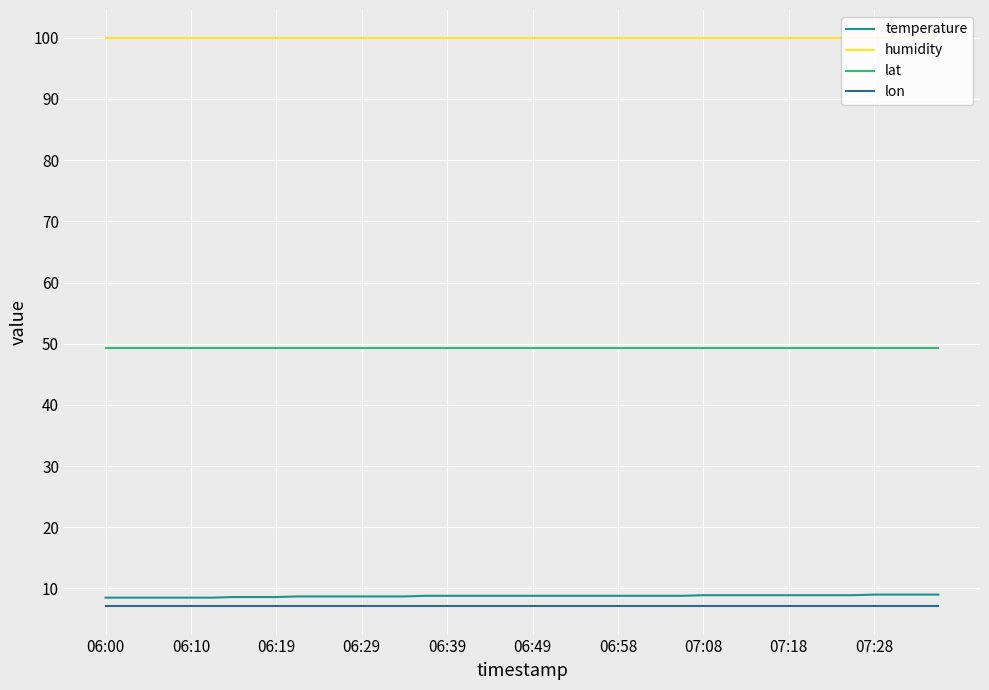

True or false: humidity has a value of 177.5 at 34.

False